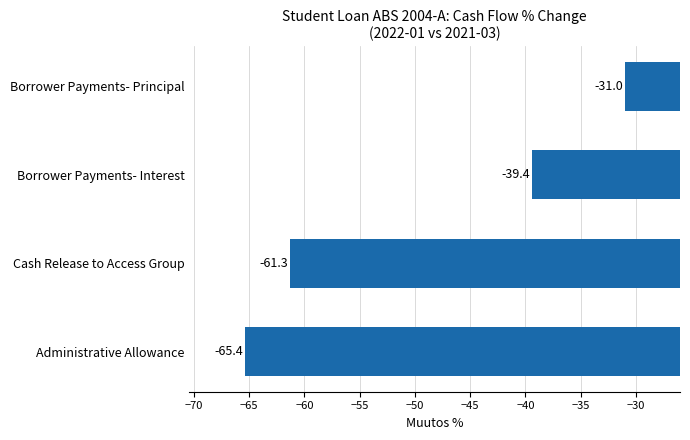

The chart shows a value of -21.6 at Borrower Payments- Principal. True or false?

False